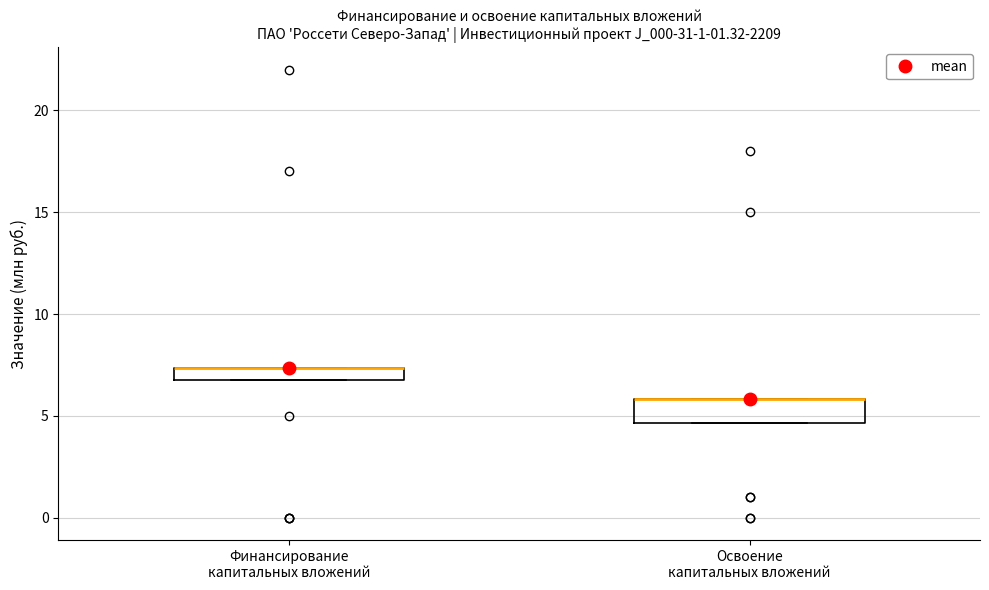

Where is the lower edge of the box for Финансирование капитальных вложений on the y-axis? The values are not printed on the chart, so give them approximately, as read against the axis.

7.0